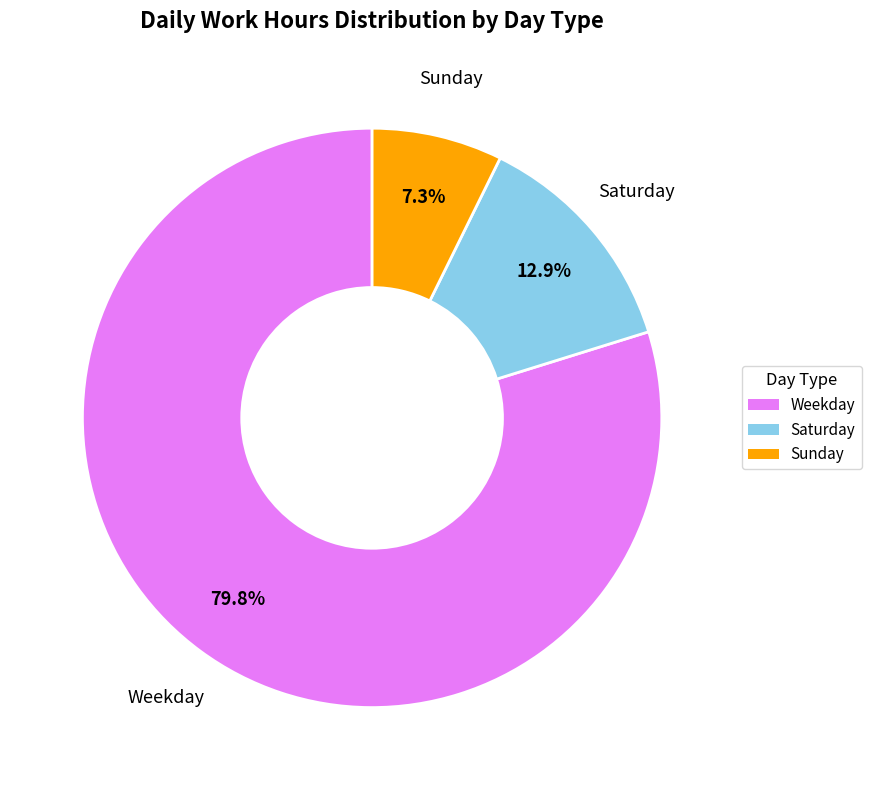

Is there any slice that represents more than half of the pie?

Yes